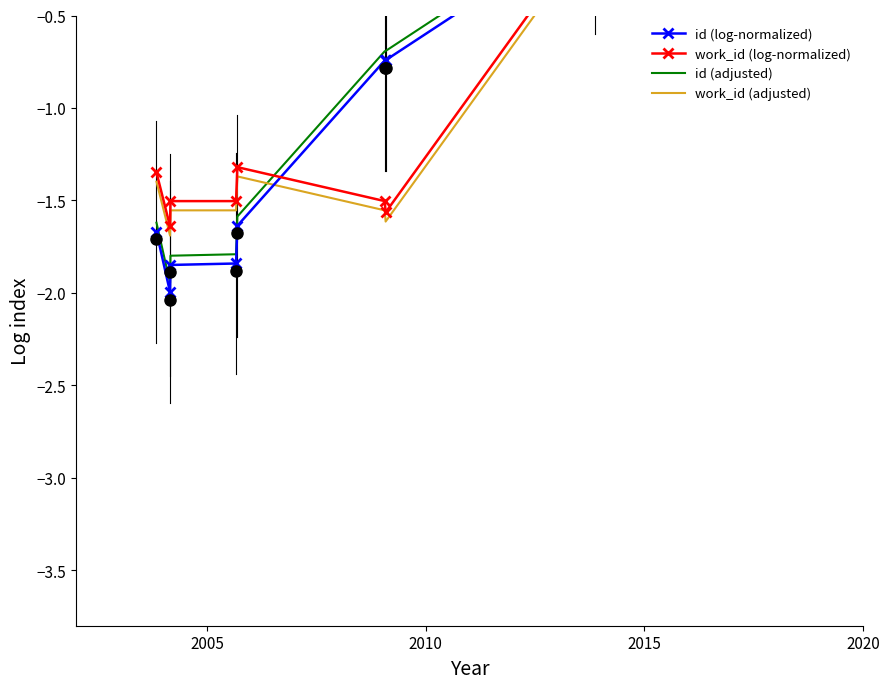

At 2020, list the series in order from smallest to largest.

id (log-normalized), id (adjusted), work_id (adjusted), work_id (log-normalized)